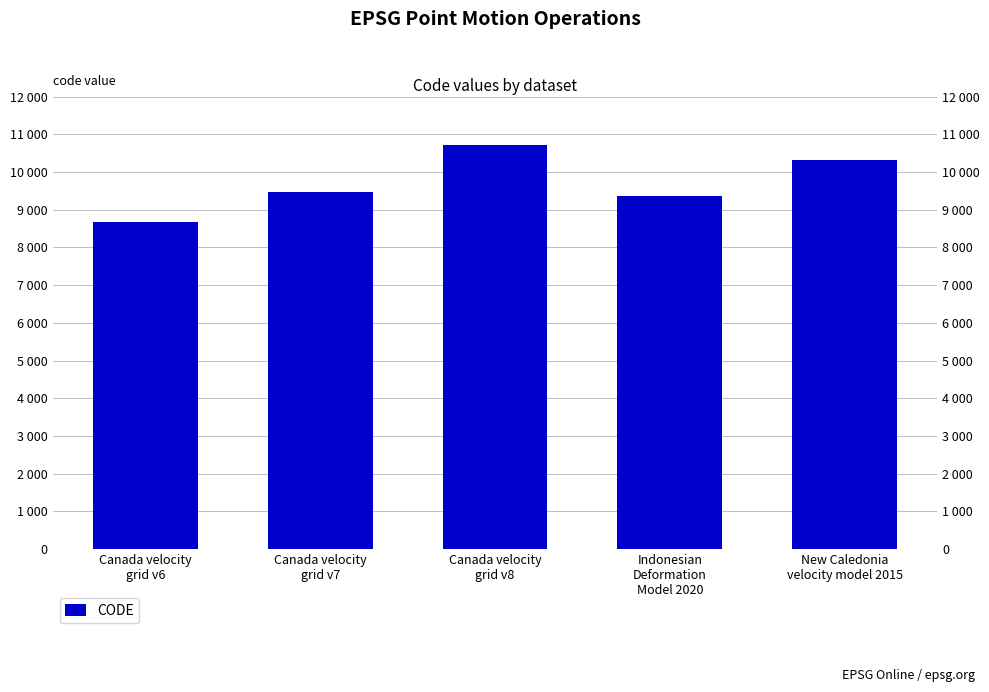

Reading left to right, what are all the values shown in this chart?

Canada velocity
grid v6=8676	Canada velocity
grid v7=9483	Canada velocity
grid v8=10707	Indonesian
Deformation
Model 2020=9375	New Caledonia
velocity model 2015=10323